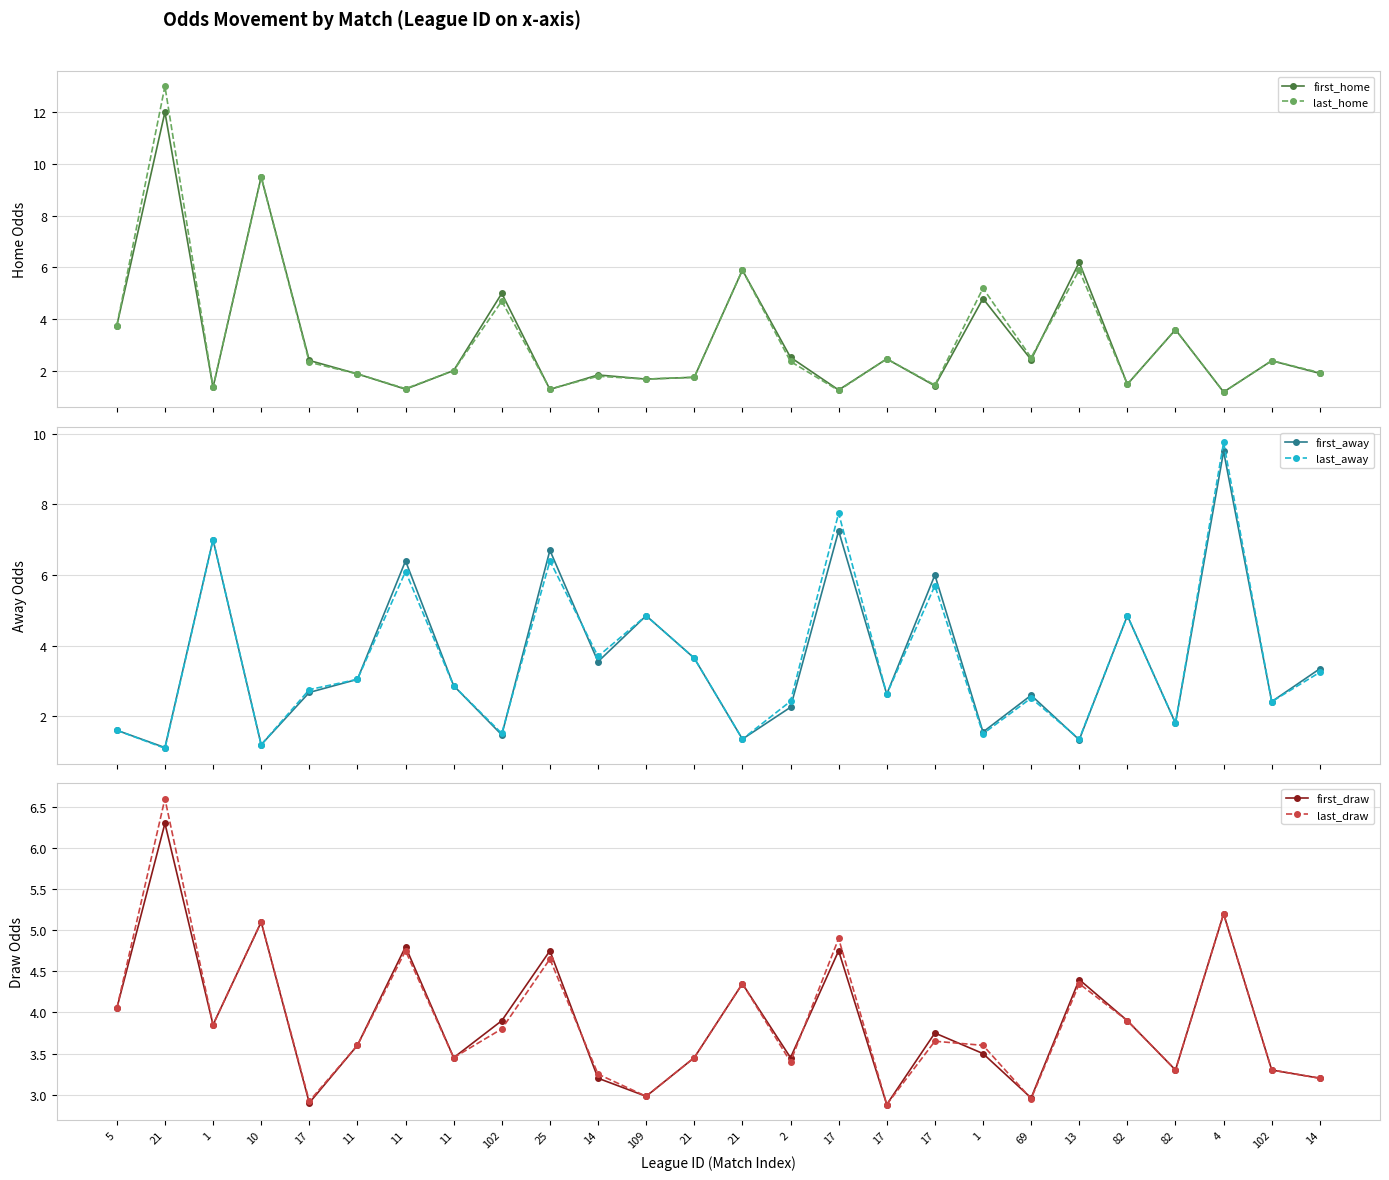

Reading left to right, what are all the values shown in this chart?

first_home: 5=3.8	21=12.0	1=1.4	10=9.5	17=2.4	11=1.9	11=1.3	11=2.0	102=5.0	25=1.3	14=1.9	109=1.7	21=1.8	21=5.9	2=2.5	17=1.3	17=2.5	17=1.4	1=4.8	69=2.4	13=6.2	82=1.5	82=3.6	4=1.2	102=2.4	14=1.9
last_home: 5=3.8	21=13.0	1=1.4	10=9.5	17=2.3	11=1.9	11=1.3	11=2.0	102=4.7	25=1.3	14=1.8	109=1.7	21=1.8	21=5.9	2=2.4	17=1.2	17=2.5	17=1.5	1=5.2	69=2.5	13=5.9	82=1.5	82=3.6	4=1.2	102=2.4	14=1.9
first_away: 5=1.6	21=1.1	1=7.0	10=1.2	17=2.7	11=3.0	11=6.4	11=2.9	102=1.5	25=6.7	14=3.5	109=4.8	21=3.6	21=1.4	2=2.3	17=7.2	17=2.6	17=6.0	1=1.6	69=2.6	13=1.3	82=4.8	82=1.8	4=9.5	102=2.4	14=3.4
last_away: 5=1.6	21=1.1	1=7.0	10=1.2	17=2.8	11=3.0	11=6.1	11=2.9	102=1.5	25=6.4	14=3.7	109=4.8	21=3.6	21=1.4	2=2.4	17=7.8	17=2.6	17=5.7	1=1.5	69=2.5	13=1.4	82=4.8	82=1.8	4=9.8	102=2.4	14=3.2
first_draw: 5=4.0	21=6.3	1=3.9	10=5.1	17=2.9	11=3.6	11=4.8	11=3.5	102=3.9	25=4.8	14=3.2	109=3.0	21=3.5	21=4.3	2=3.5	17=4.8	17=2.9	17=3.8	1=3.5	69=3.0	13=4.4	82=3.9	82=3.3	4=5.2	102=3.3	14=3.2
last_draw: 5=4.0	21=6.6	1=3.9	10=5.1	17=2.9	11=3.6	11=4.8	11=3.5	102=3.8	25=4.7	14=3.2	109=3.0	21=3.5	21=4.3	2=3.4	17=4.9	17=2.9	17=3.6	1=3.6	69=3.0	13=4.3	82=3.9	82=3.3	4=5.2	102=3.3	14=3.2